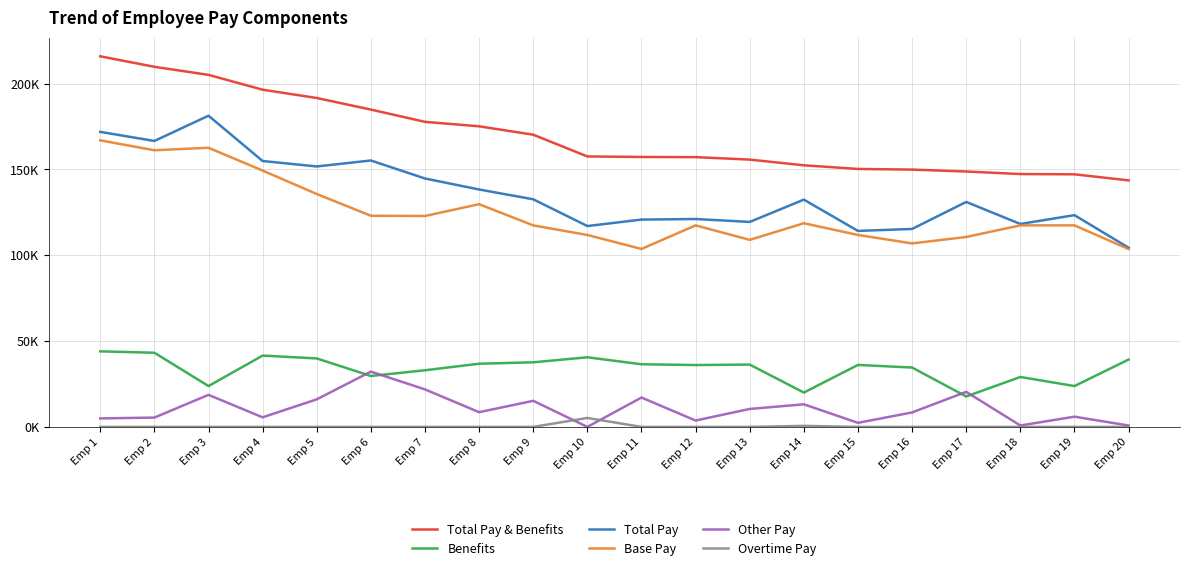

Is the value of Total Pay & Benefits at Emp 17 greater than the value of Benefits at Emp 14?

Yes